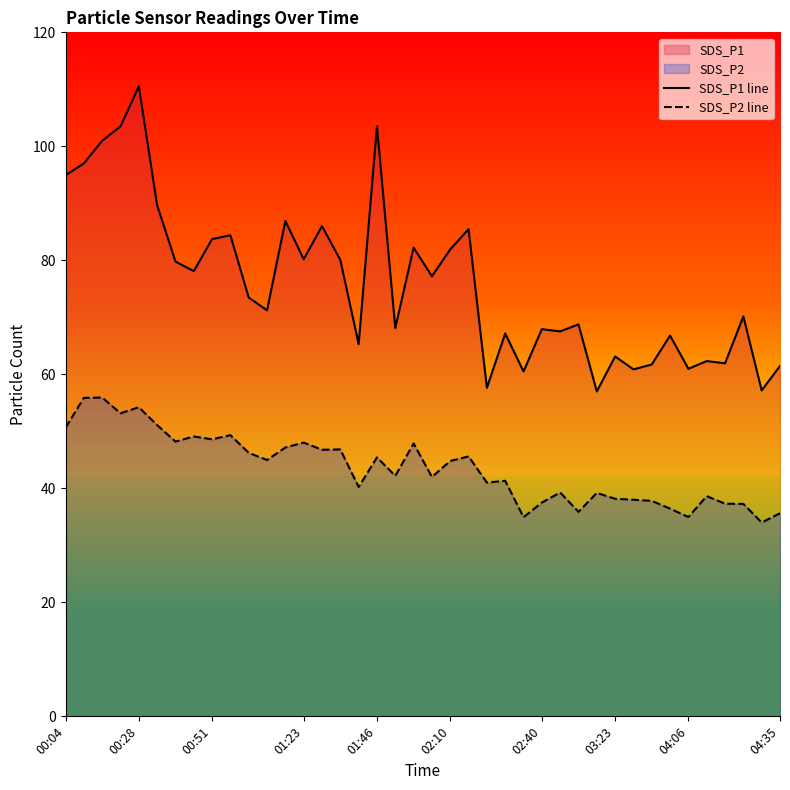

Is the value of SDS_P1 line at 23 greater than the value of SDS_P2 line at 33?

Yes